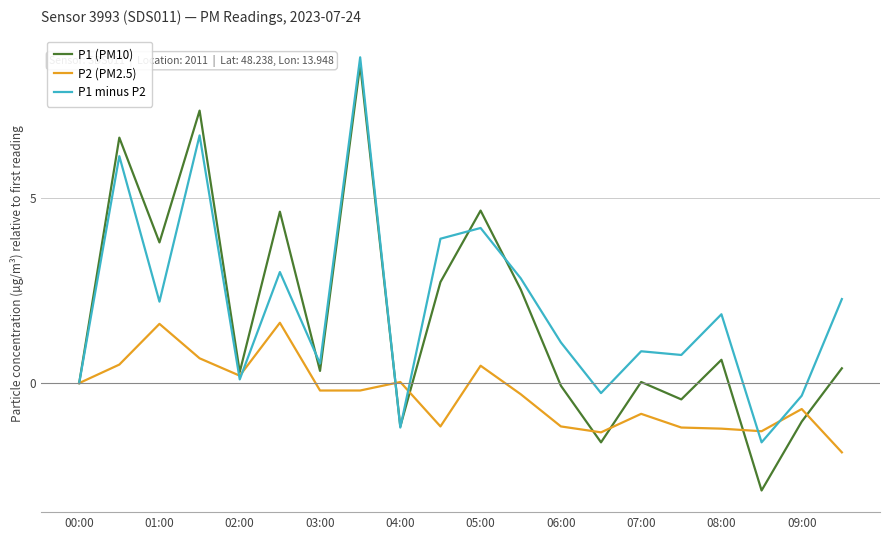

True or false: P1 (PM10) has more than 0 interior local peaks.

True